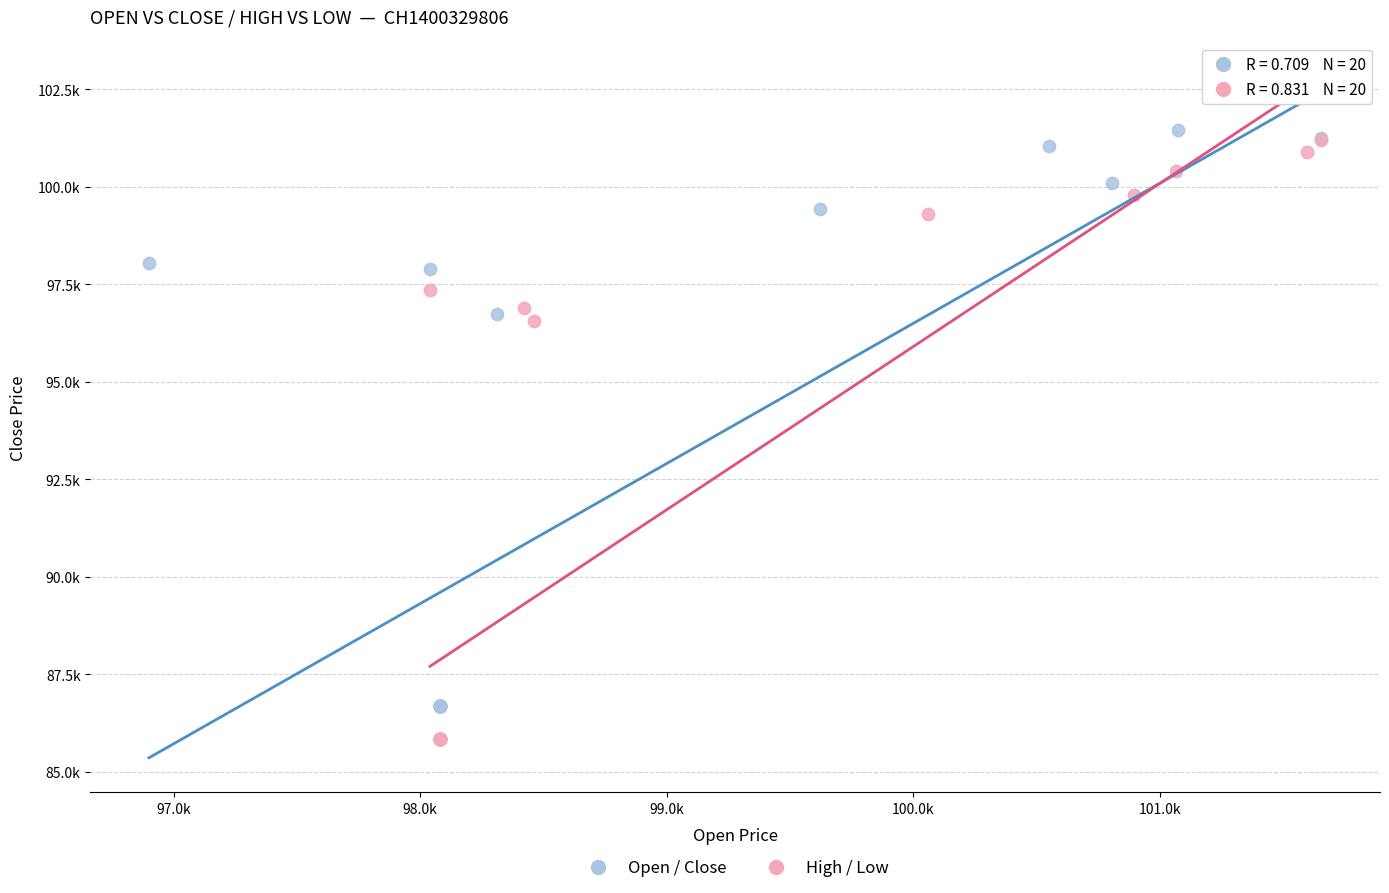

What are all the series names shown in the legend?

Open / Close, High / Low